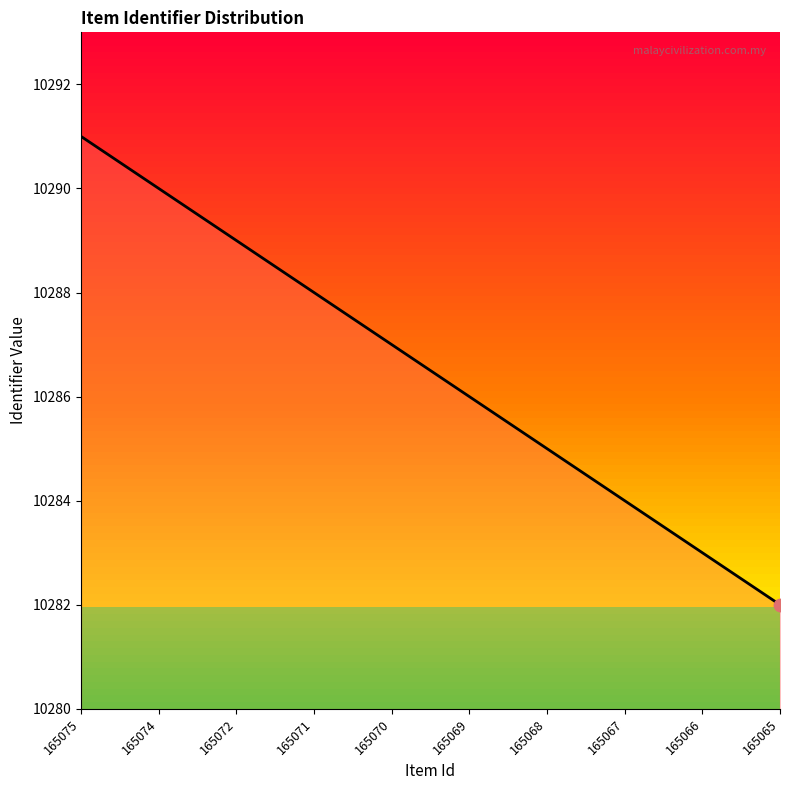

What is the change in value from 165071 to 165067?

-4